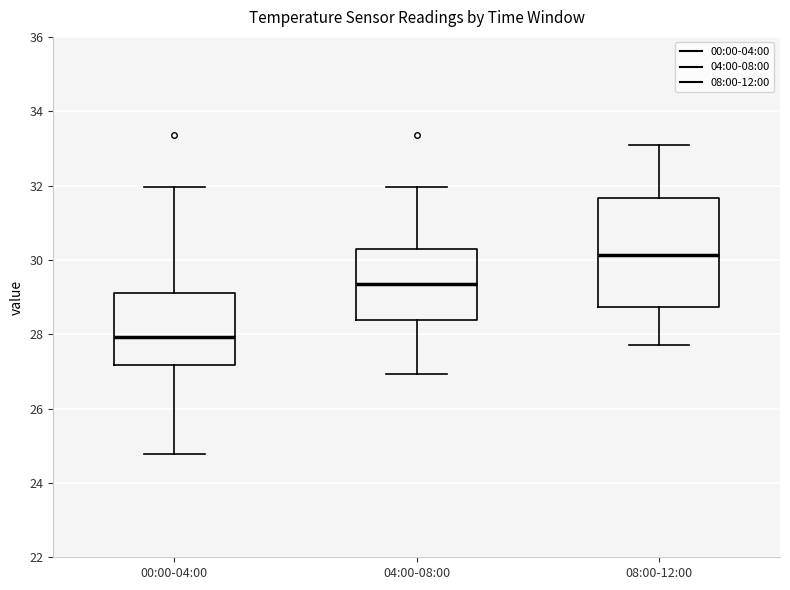

Which box is the tallest, from its lower edge to its upper edge?

08:00-12:00